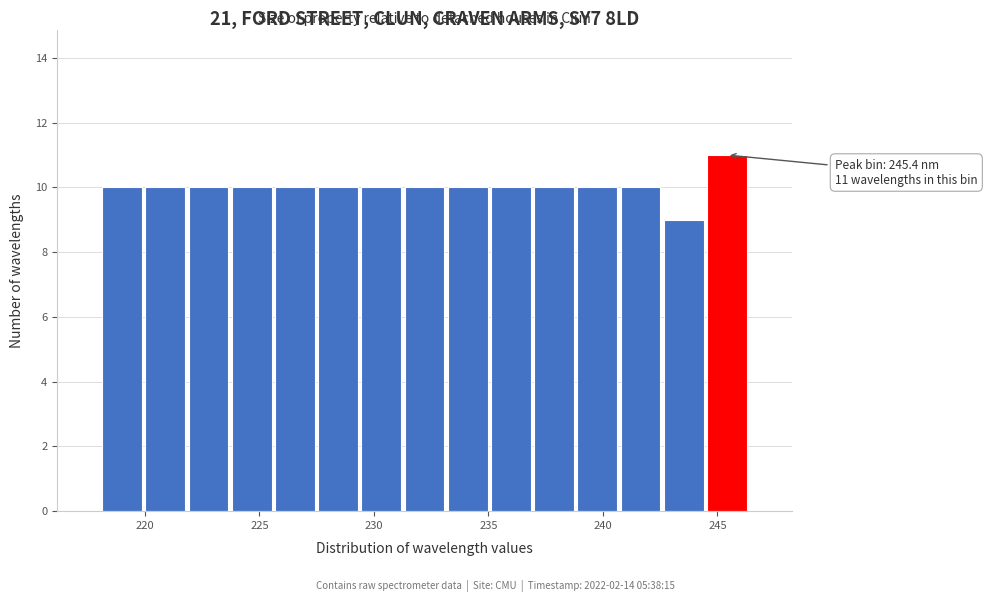

Around what value on the x-axis is the tallest bar? Give the approximate position of its centre, as read against the axis.

245.5